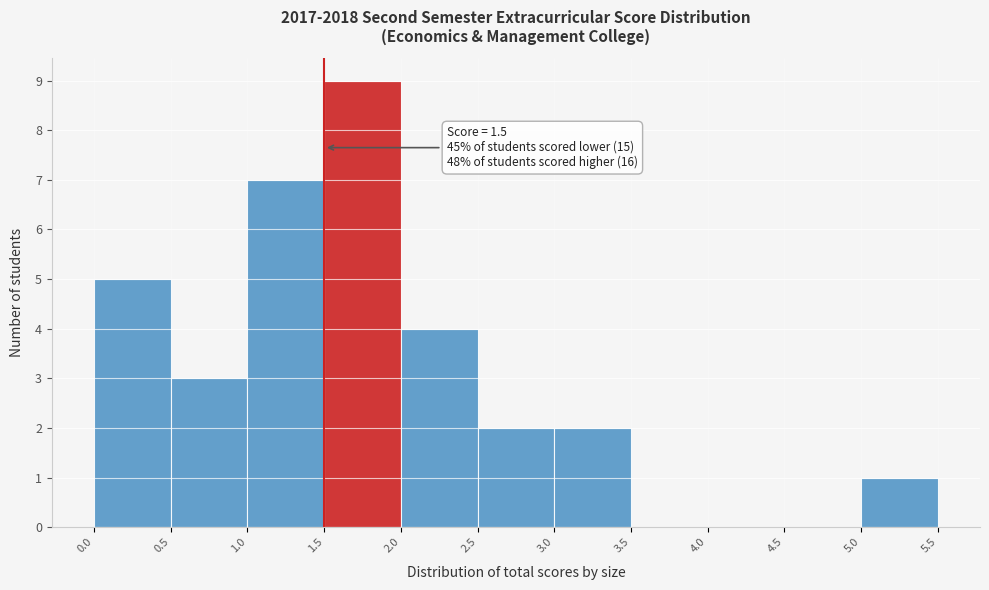

Over which range of the x-axis is the bar tallest?

1.5 to 2.0